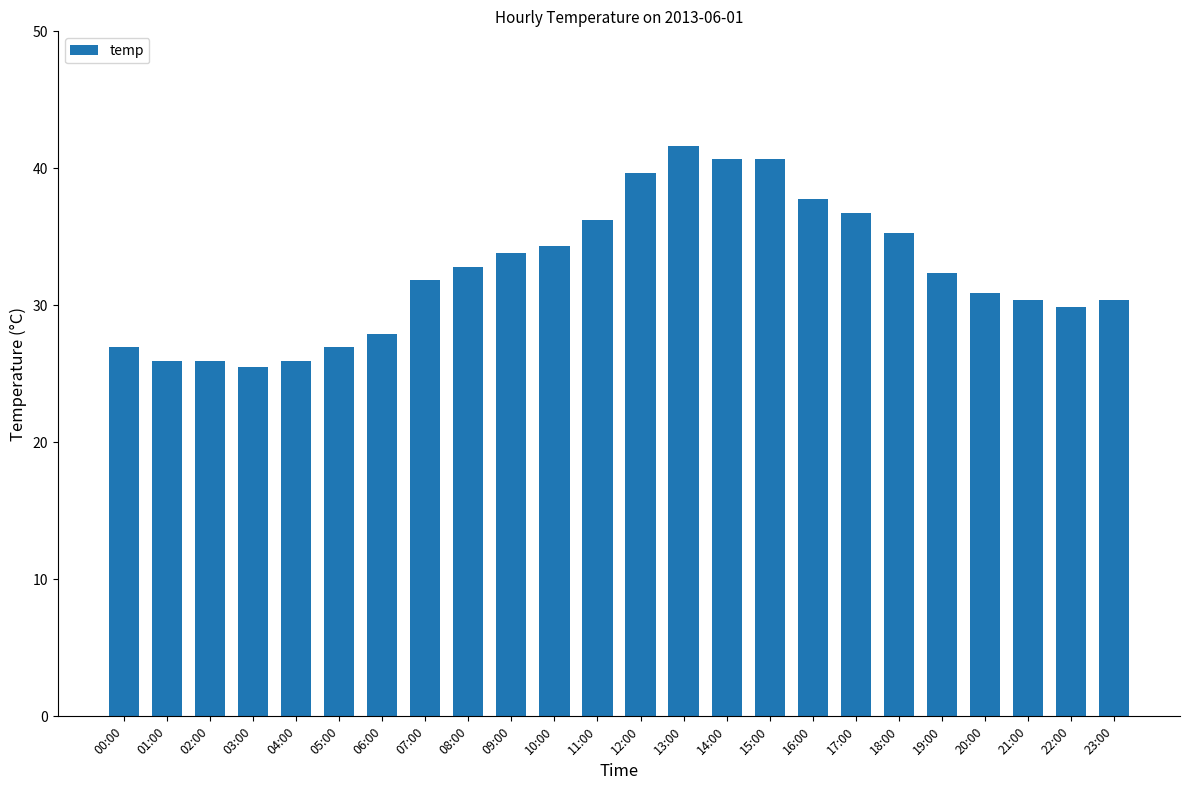

What is the difference between the values at 15:00 and 05:00?

13.7